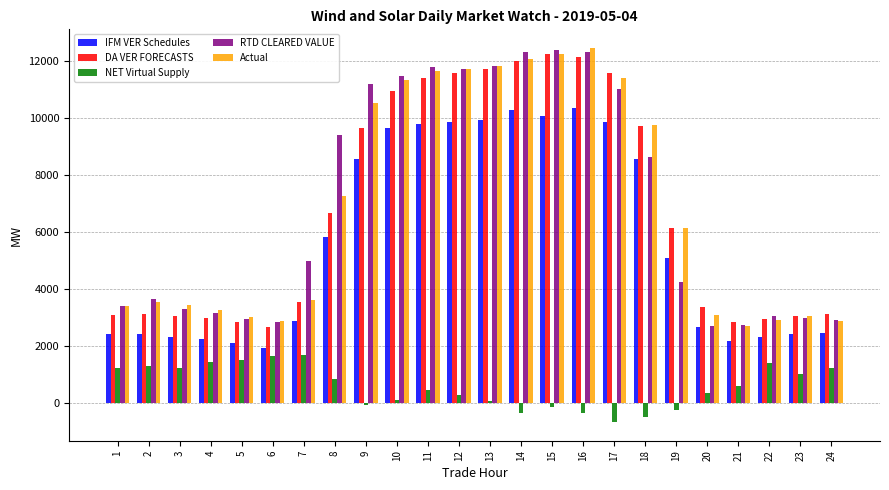

Read the DA VER FORECASTS value at 24.

3128.4